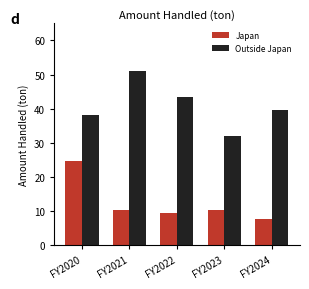

Read the Japan value at FY2020.

24.6